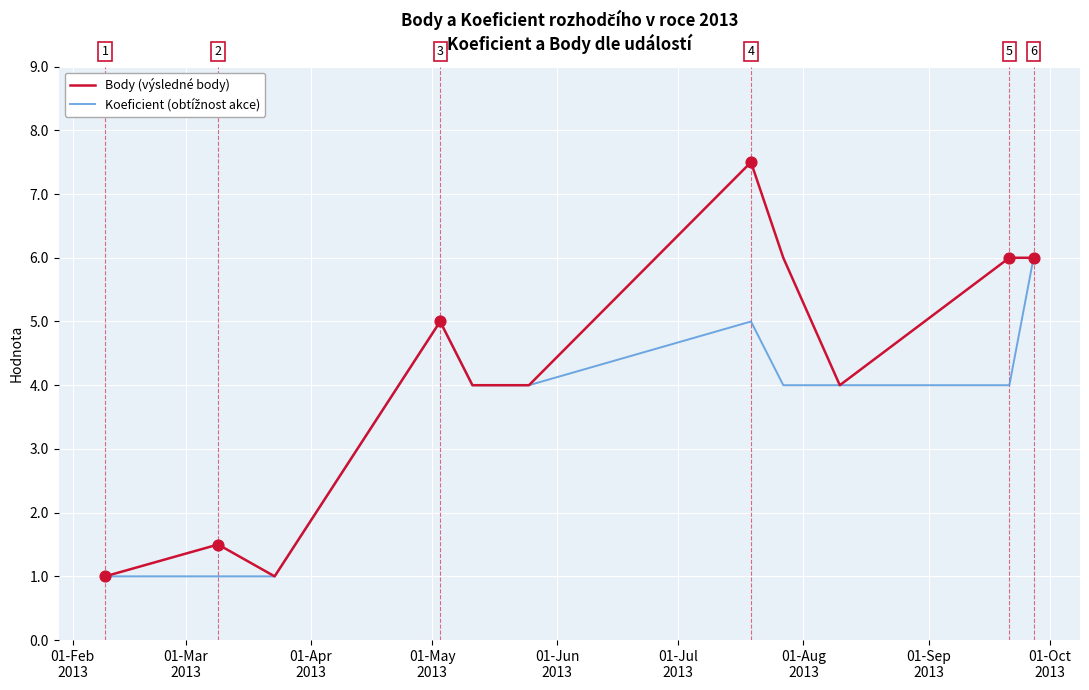

What is the maximum value shown in the chart?

7.5